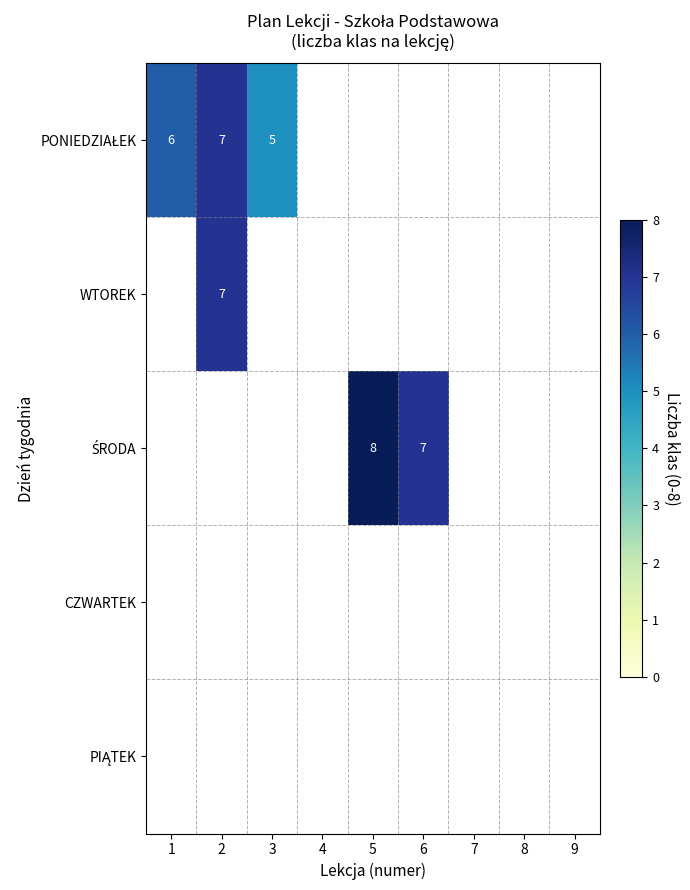

The WTOREK series shows 7 at 2. True or false?

True